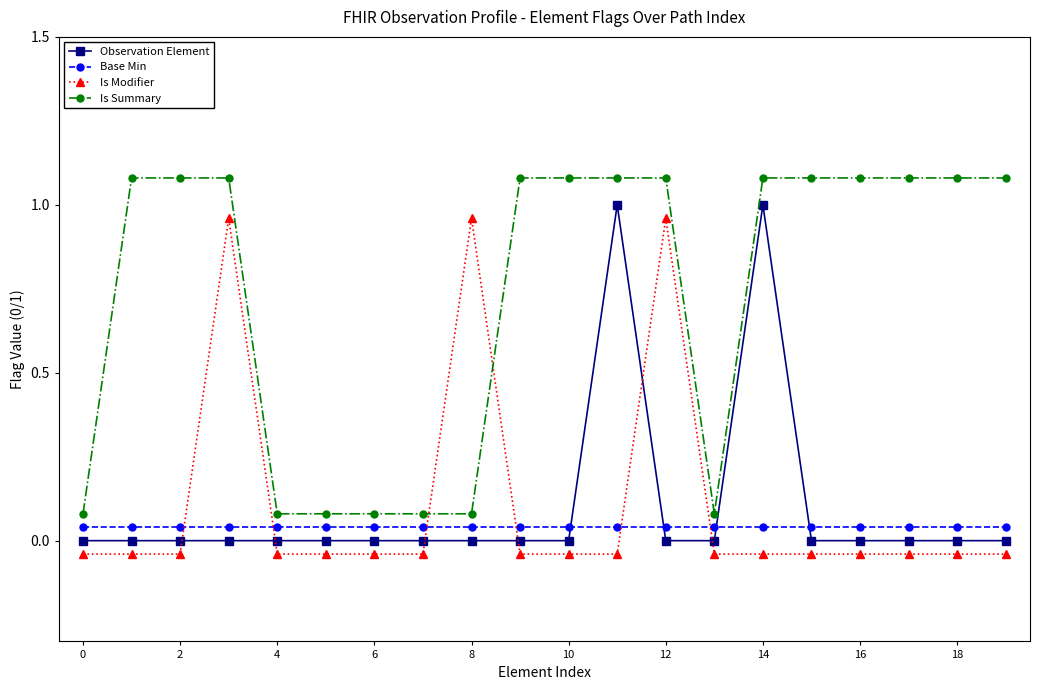

Reading left to right, extract all data points from this chart.

Observation Element: 0.0	0.0	0.0	0.0	0.0	0.0	0.0	0.0	0.0	0.0	0.0	1.0	0.0	0.0	1.0	0.0	0.0	0.0	0.0	0.0
Base Min: 0.0	0.0	0.0	0.0	0.0	0.0	0.0	0.0	0.0	0.0	0.0	0.0	0.0	0.0	0.0	0.0	0.0	0.0	0.0	0.0
Is Modifier: -0.0	-0.0	-0.0	1.0	-0.0	-0.0	-0.0	-0.0	1.0	-0.0	-0.0	-0.0	1.0	-0.0	-0.0	-0.0	-0.0	-0.0	-0.0	-0.0
Is Summary: 0.1	1.1	1.1	1.1	0.1	0.1	0.1	0.1	0.1	1.1	1.1	1.1	1.1	0.1	1.1	1.1	1.1	1.1	1.1	1.1